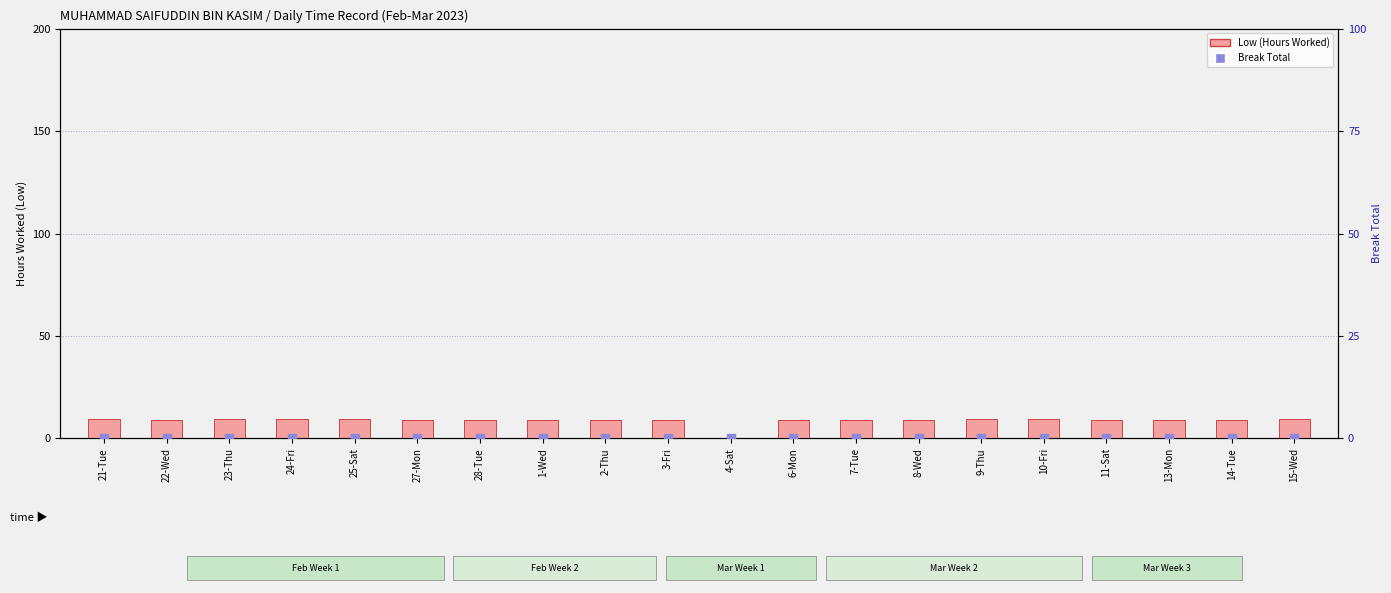

What is the total value across all series at 6-Mon?

9.0